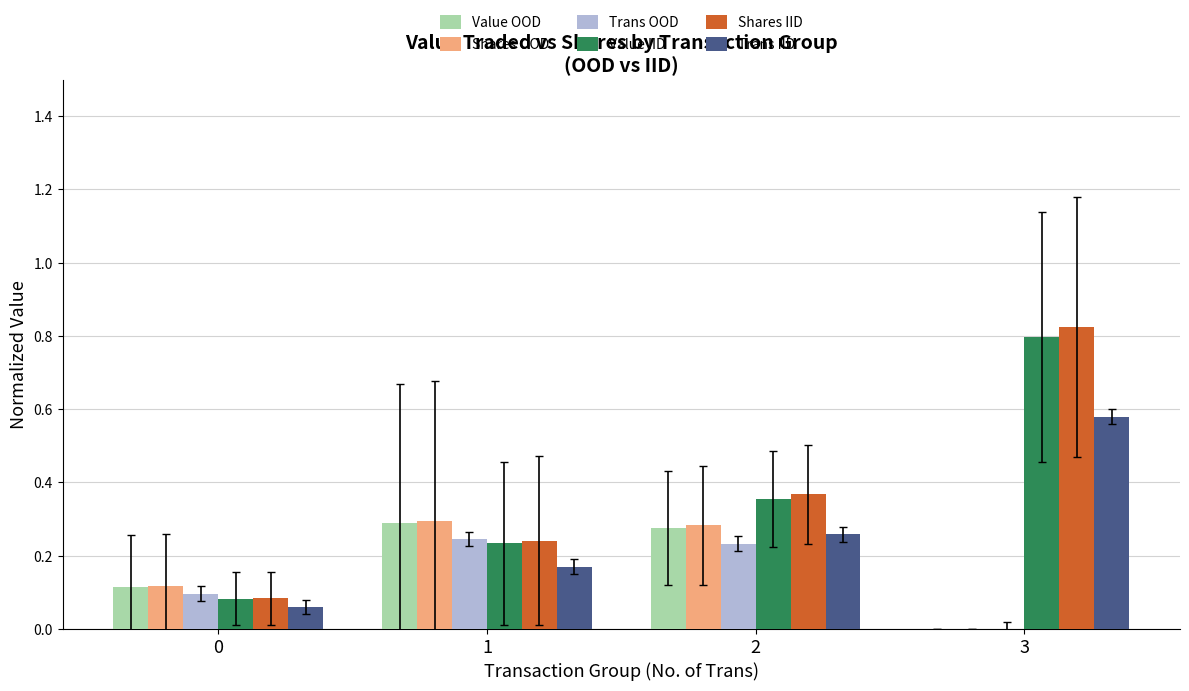

Count the number of data series in this chart.

6